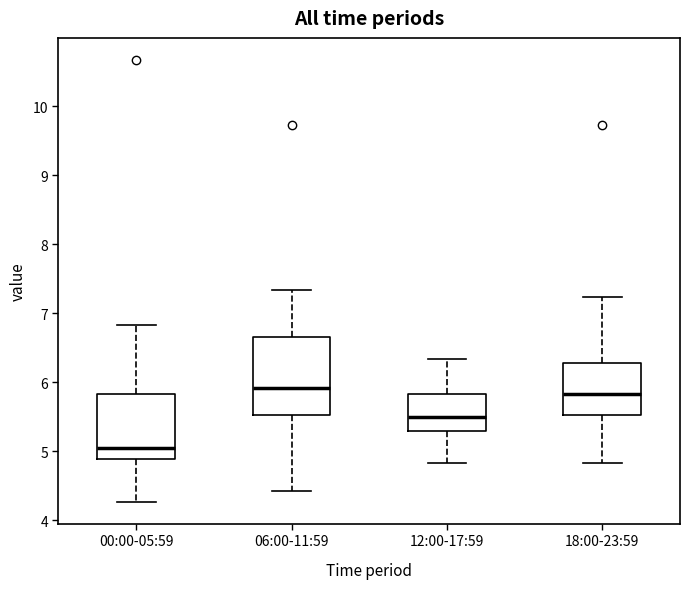

Reading left to right, transcribe this box plot: for each box, give where its median line is, the range the box spans, and where its two whiskers end, as read against the y-axis. The values are not printed on the chart, so give them approximately, as read against the axis.

00:00-05:59: median 5.1, box 4.9 to 5.8, whiskers 4.3 to 6.8
06:00-11:59: median 5.9, box 5.5 to 6.7, whiskers 4.4 to 7.3
12:00-17:59: median 5.5, box 5.3 to 5.8, whiskers 4.8 to 6.3
18:00-23:59: median 5.8, box 5.5 to 6.3, whiskers 4.8 to 7.2